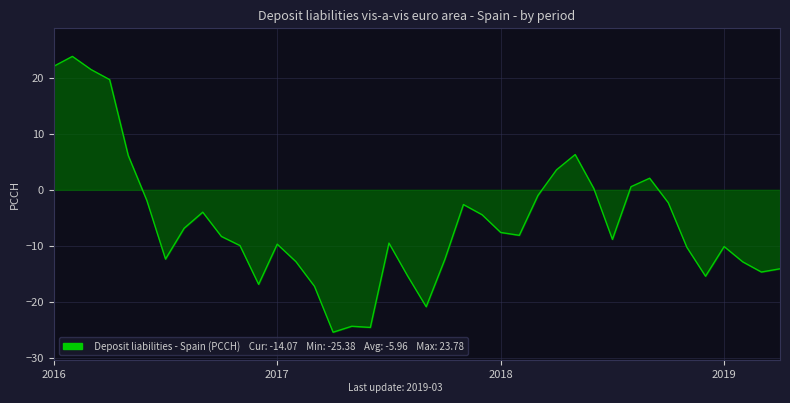

What is the greatest value displayed?

23.8